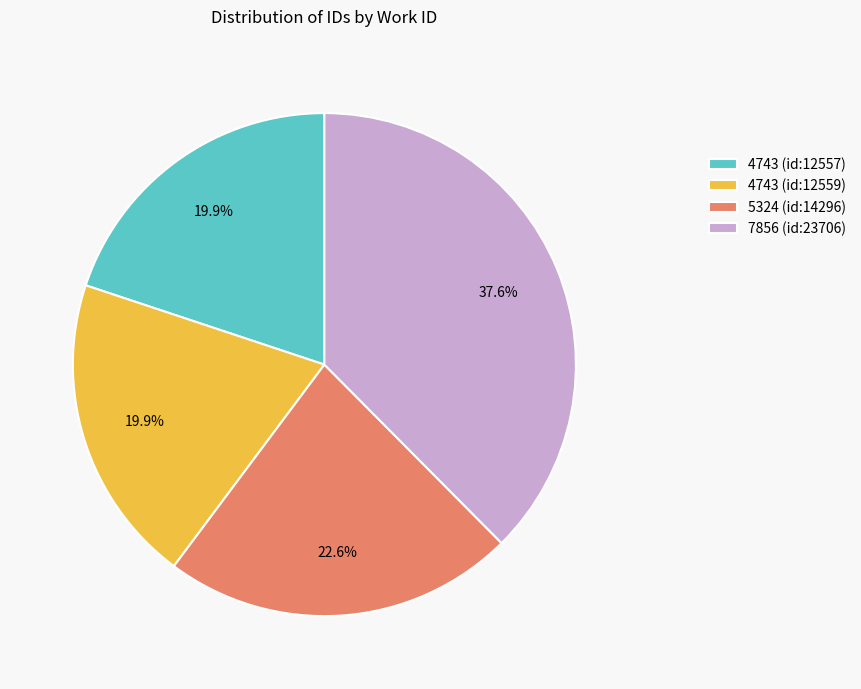

Which slice is the largest?

7856 (id:23706)